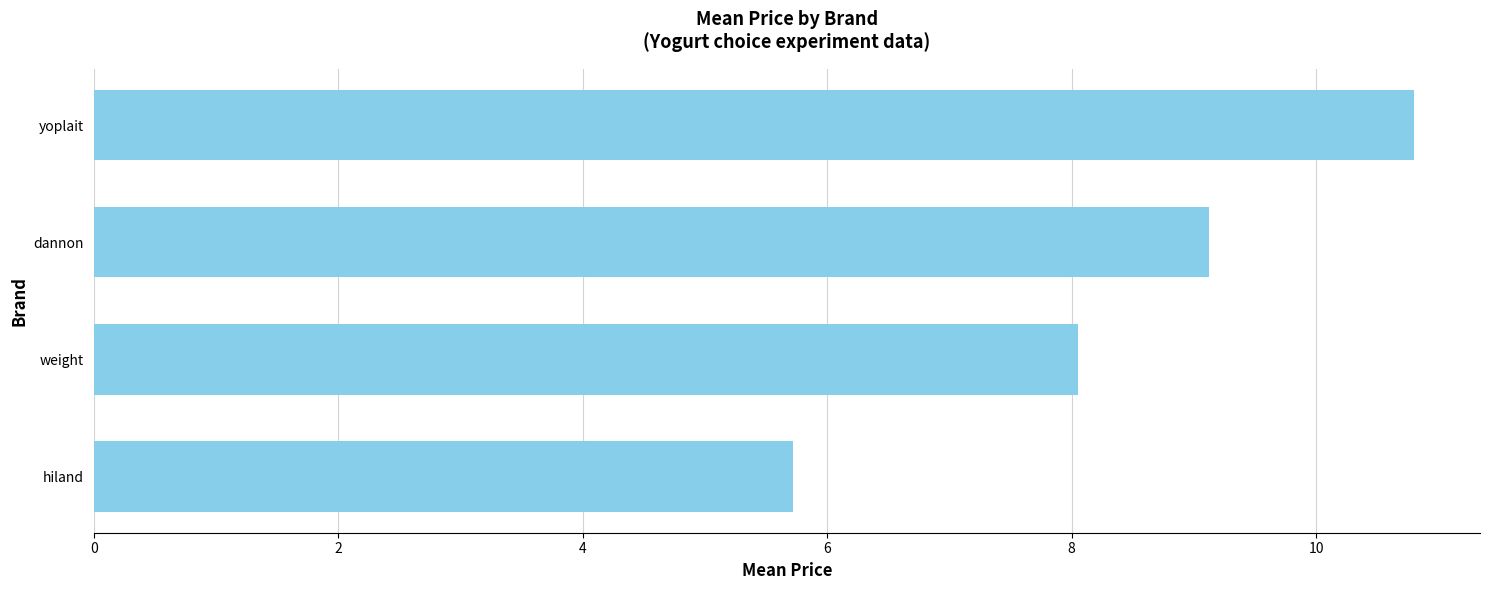

What is the ratio of the value at dannon to the value at hiland?

1.6